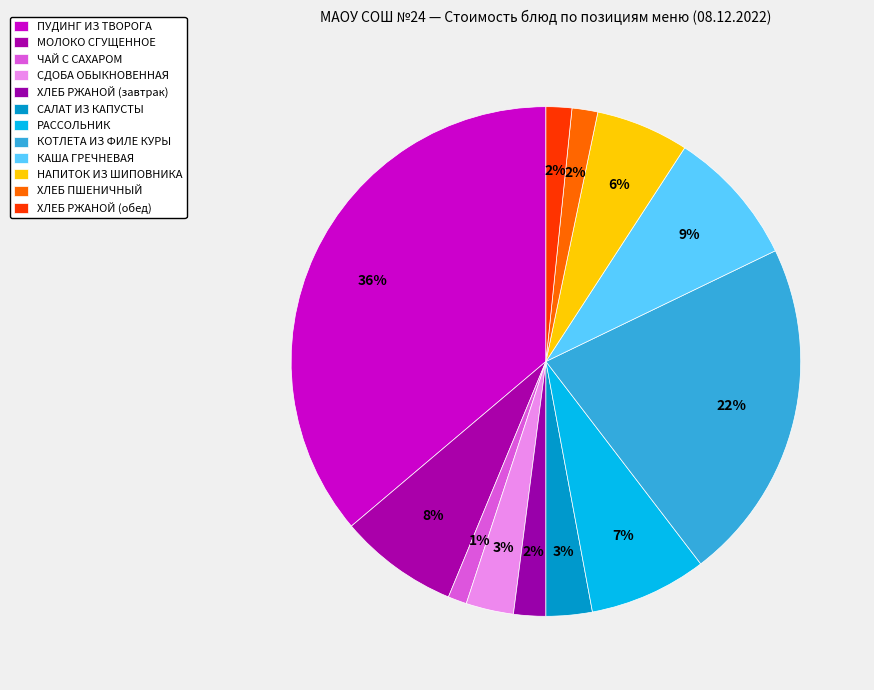

Count the number of slices in the pie.

12